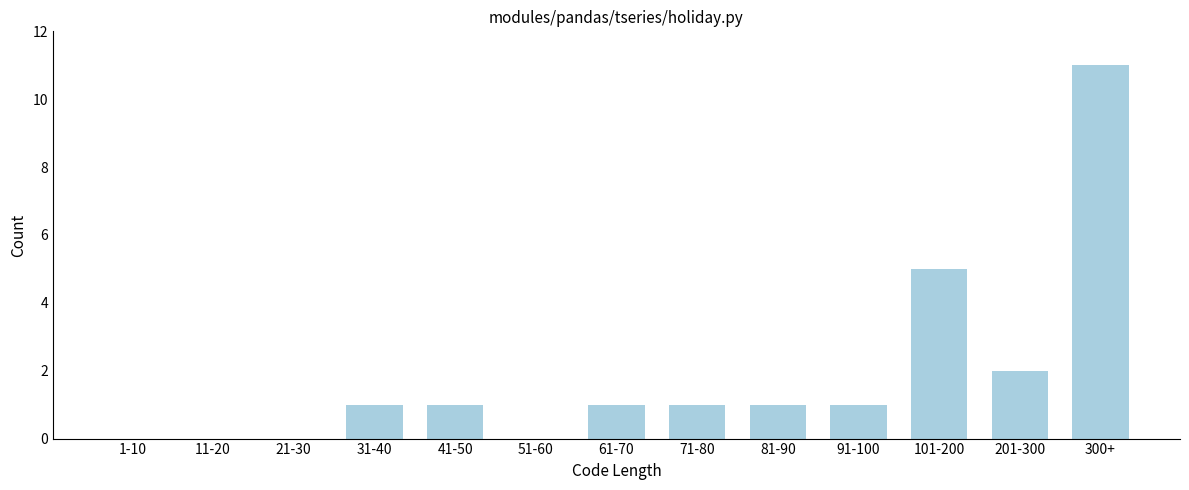

Reading right to left, transcribe all the data shown in this chart.

300+=11	201-300=2	101-200=5	91-100=1	81-90=1	71-80=1	61-70=1	51-60=0	41-50=1	31-40=1	21-30=0	11-20=0	1-10=0